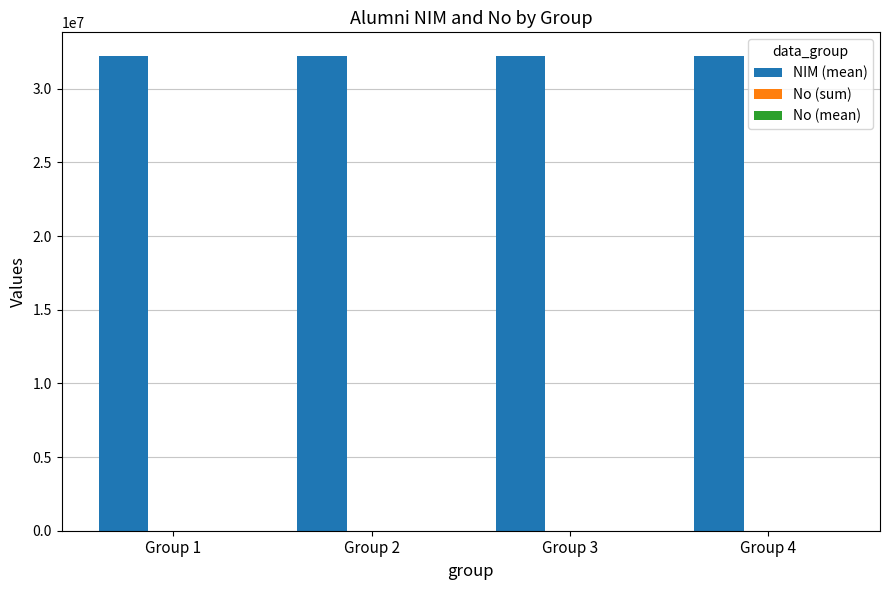

Which series has the largest total across all categories?

NIM (mean)